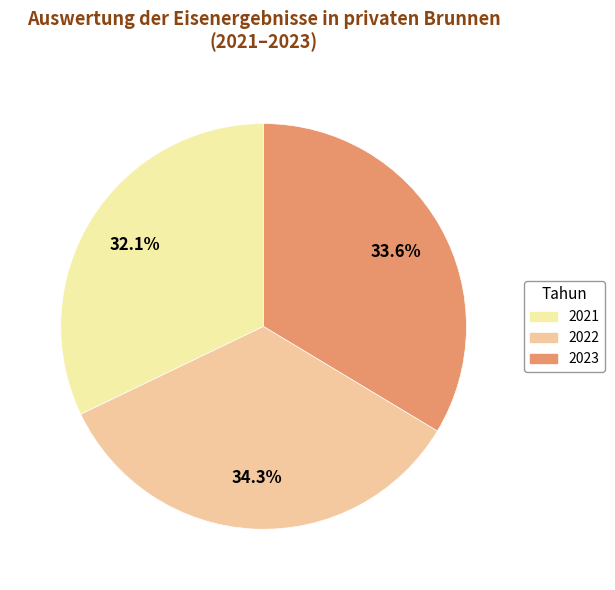

Which slice is the smallest?

2021